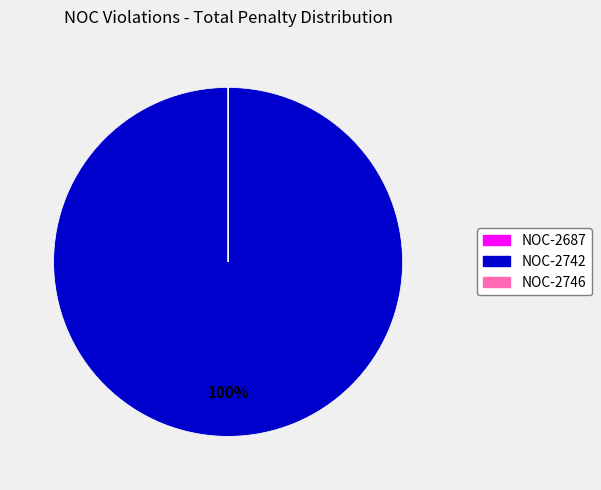

Which category has the biggest portion of the pie?

NOC-2742